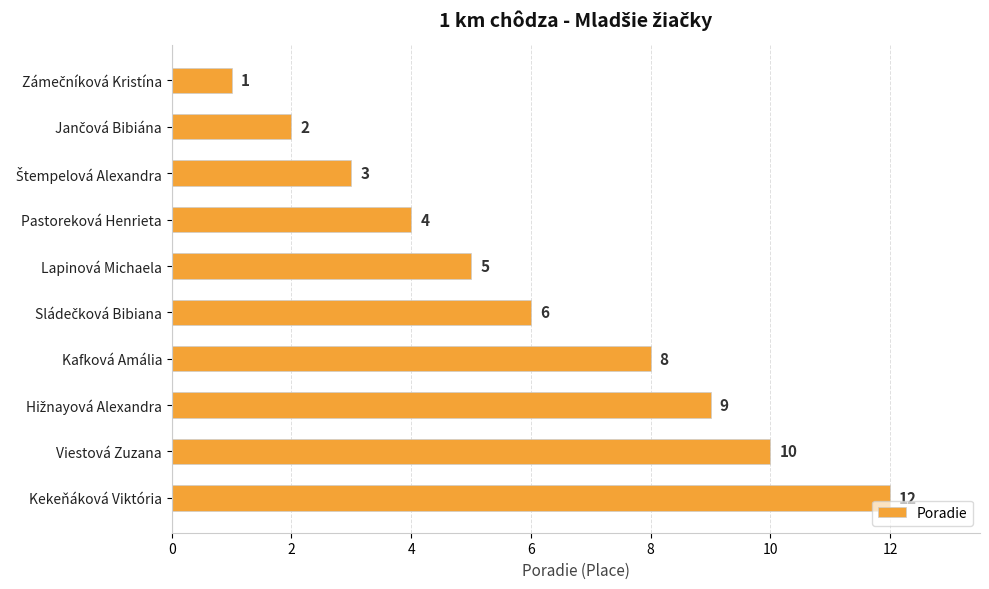

What is the minimum value shown in the chart?

1